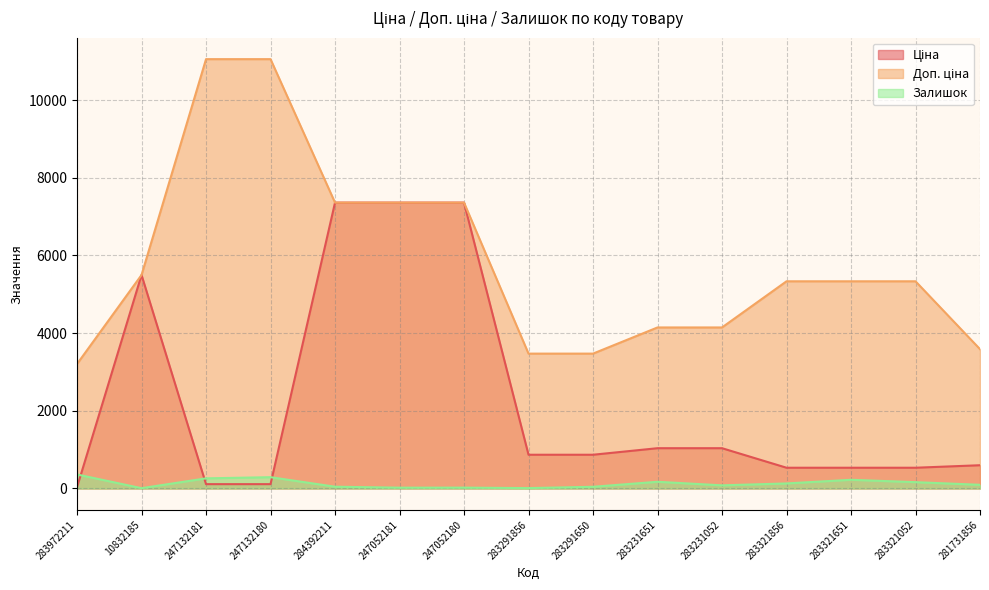

How many data points does each series have?

15